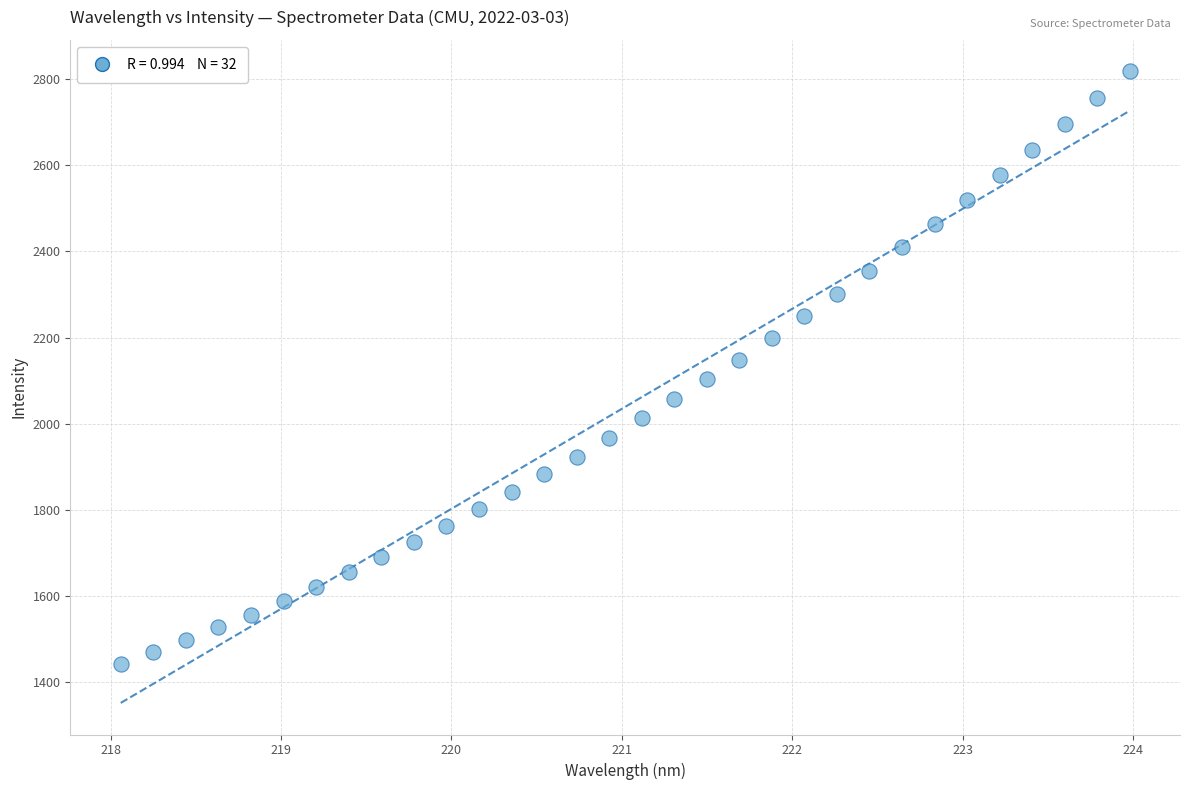

What is the range of X values (max minus min)?

5.9